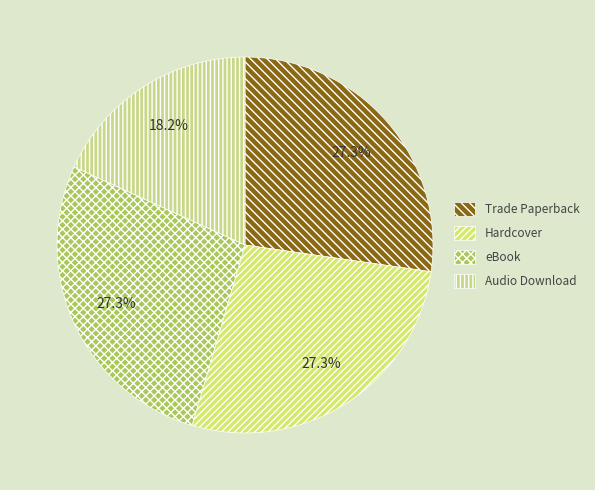

To the nearest percent, what portion does Audio Download represent?

18%